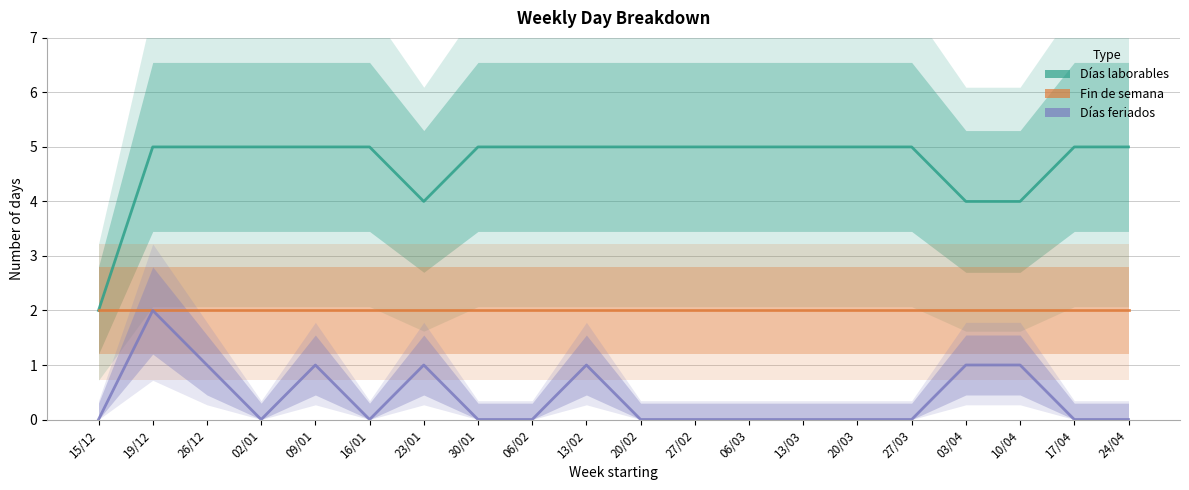

The Días laborables series shows 3 at 27/02. True or false?

False